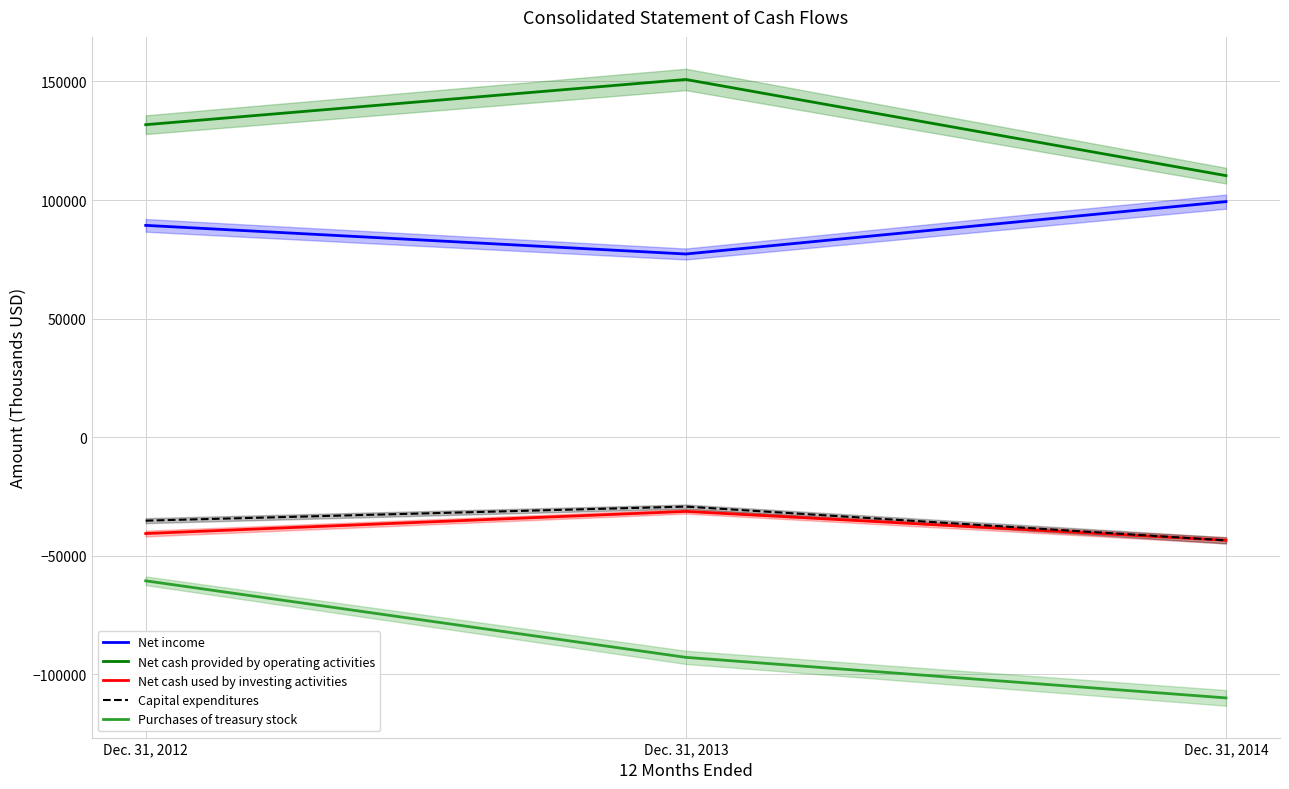

Which series changed the most between Dec. 31, 2012 and Dec. 31, 2014?

Purchases of treasury stock